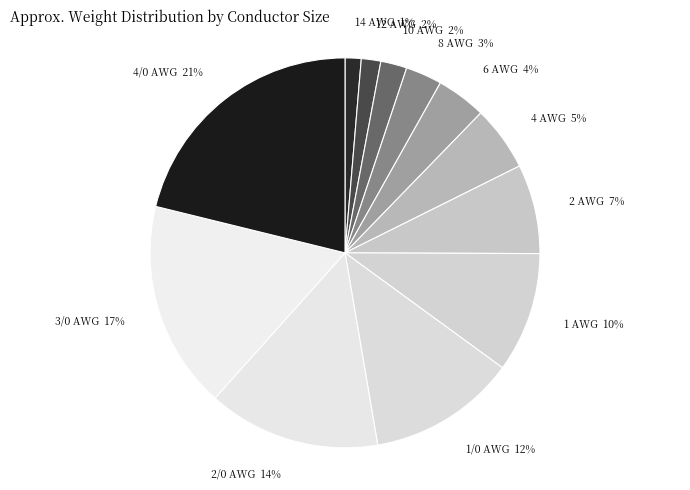

Which has a higher value, 3/0 AWG or 10 AWG?

3/0 AWG